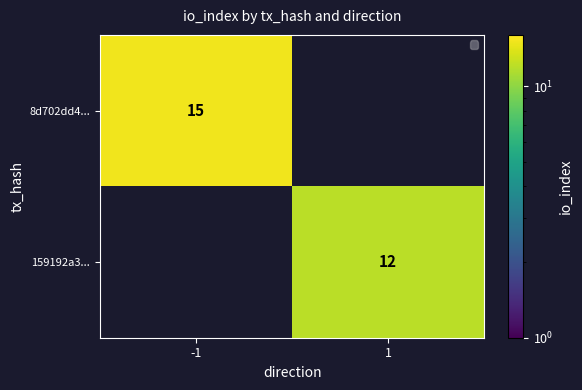

The 159192a3... series shows 12 at 1. True or false?

True